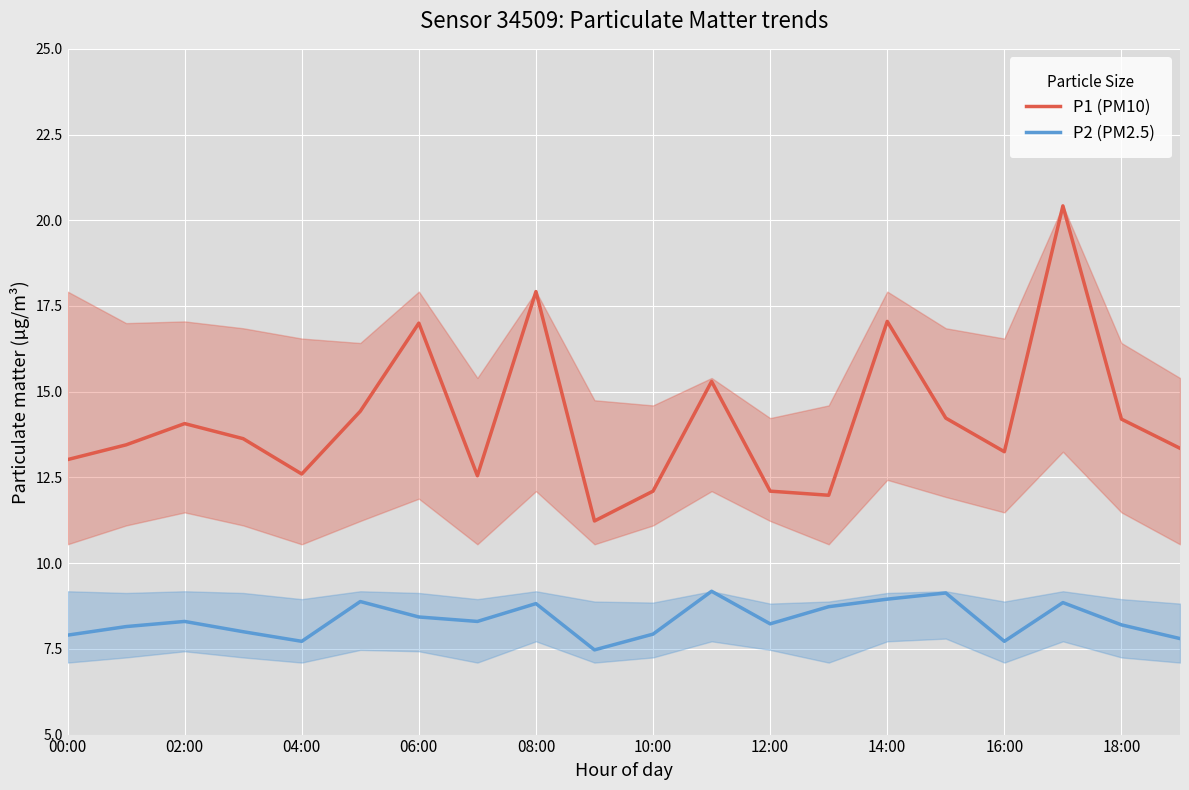

True or false: P1 (PM10) has a value of 14.1 at 02:00.

True